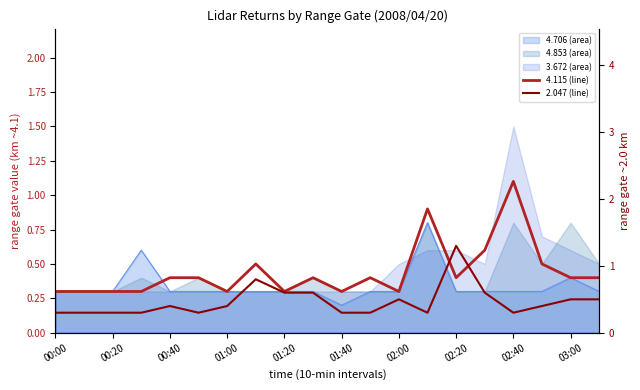

What is the difference between the maximum and minimum values in the 2.047 series?

1.0